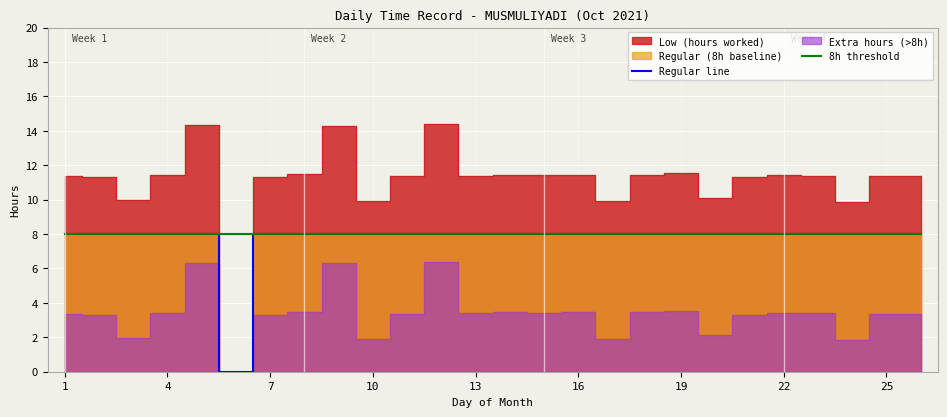

True or false: 8h threshold has a value of 12 at 10.

False